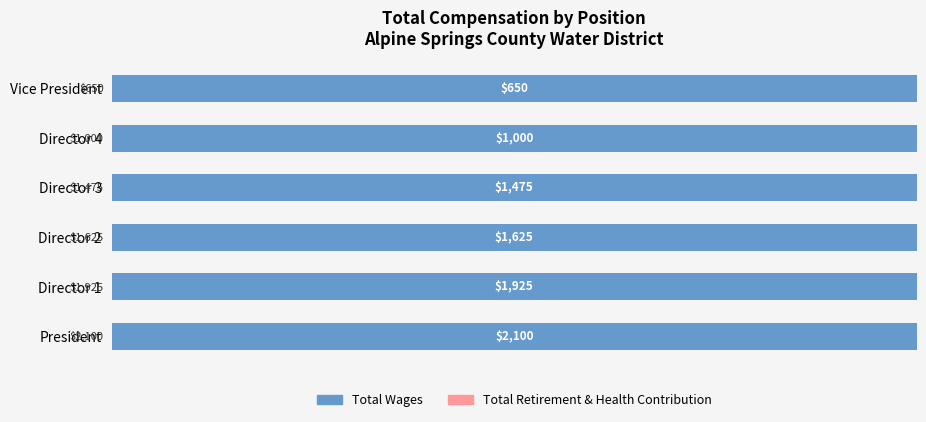

The Total Wages series shows 1925 at Director. True or false?

True